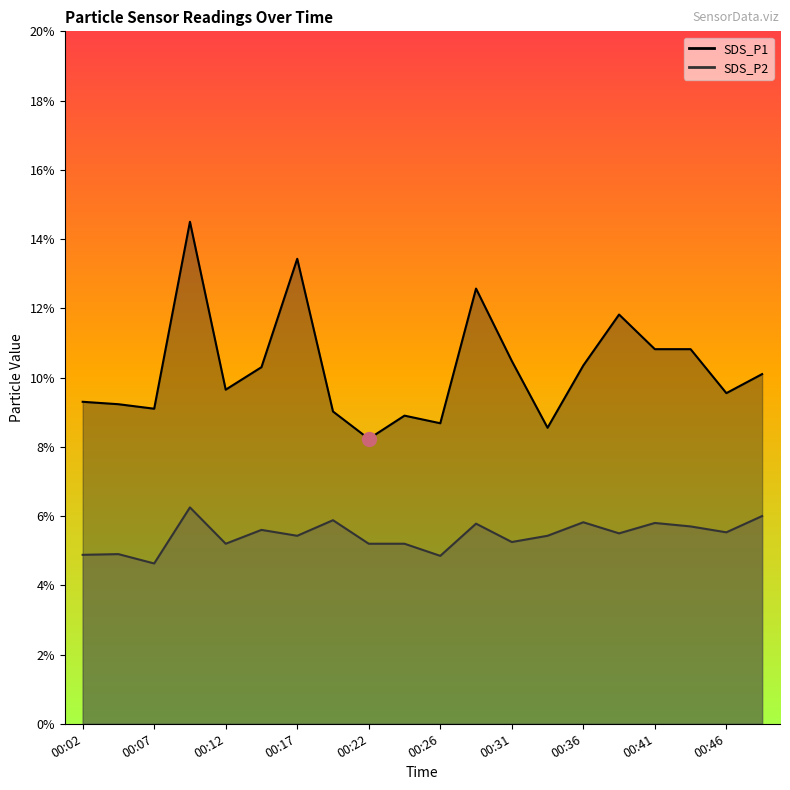

At which label does SDS_P1 reach its minimum?

00:22